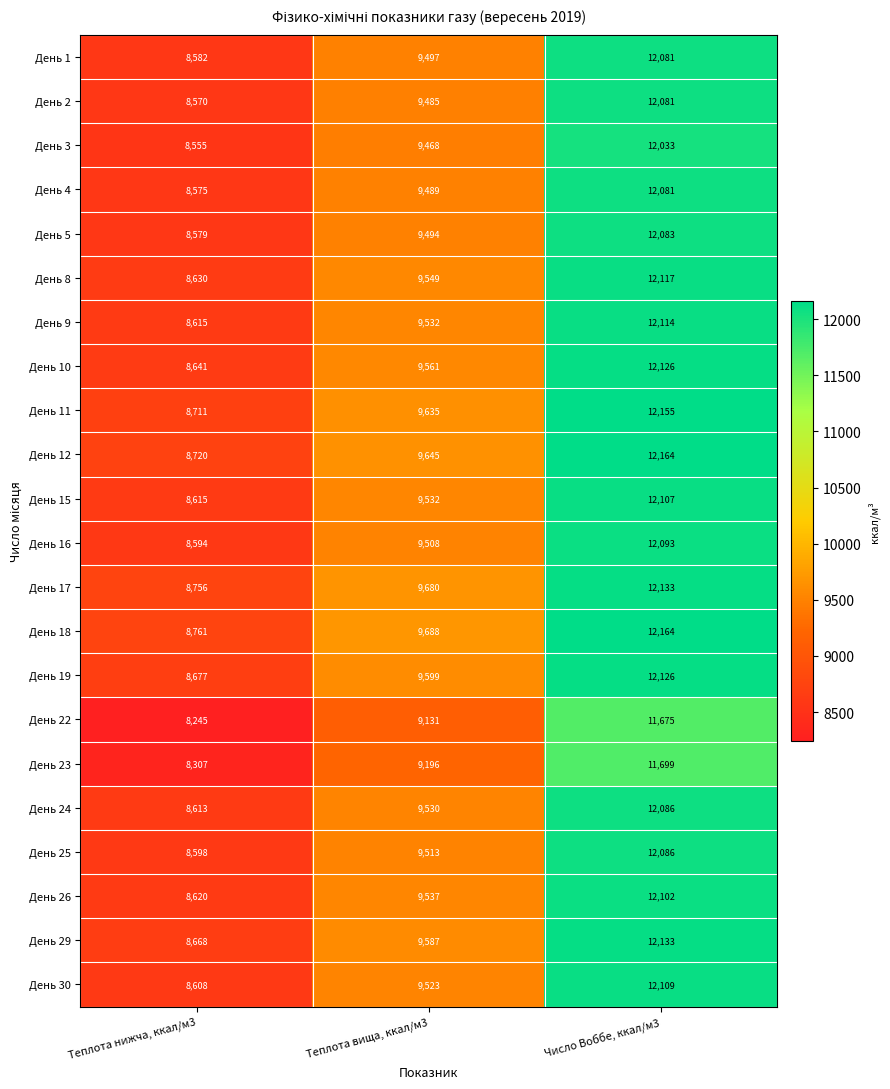

True or false: День 26 has a value of 12102 at Число Воббе, ккал/м3.

True